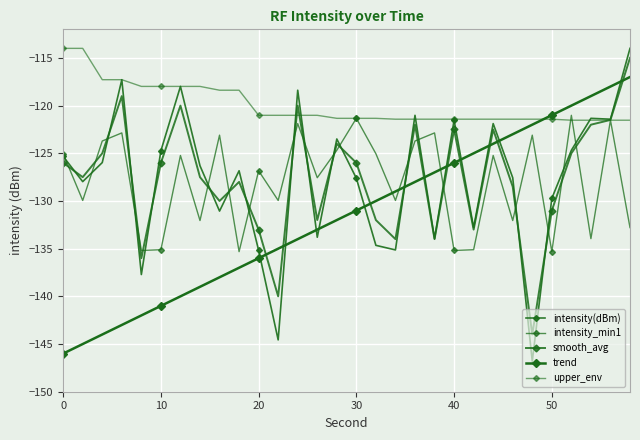

How many lines are shown in the chart?

5